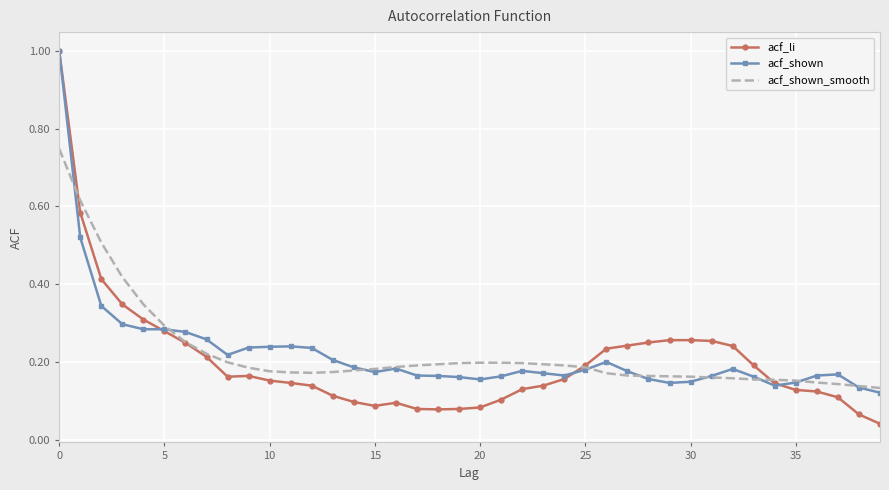

At how many categories does at least one series exceed 0?

40